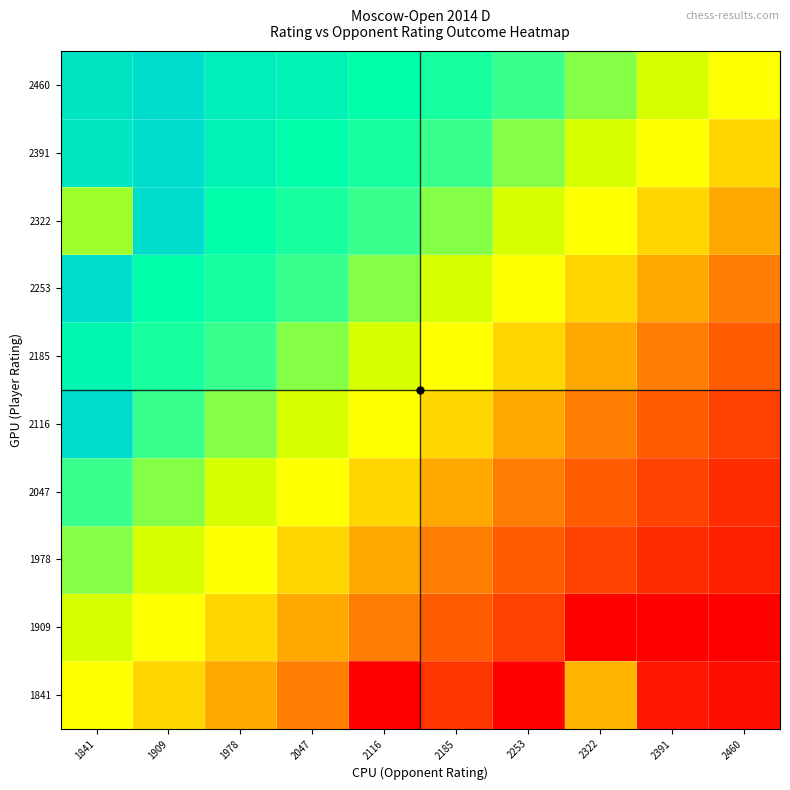

Reading left to right, what are all the values shown in this chart?

1841: 1841=0.5	1909=0.4	1978=0.3	2047=0.2	2116=0.0	2185=0.1	2253=0.0	2322=0.3	2391=0.0	2460=0.0
1909: 1841=0.6	1909=0.5	1978=0.4	2047=0.3	2116=0.2	2185=0.2	2253=0.1	2322=0.0	2391=0.0	2460=0.0
1978: 1841=0.7	1909=0.6	1978=0.5	2047=0.4	2116=0.3	2185=0.2	2253=0.2	2322=0.1	2391=0.1	2460=0.1
2047: 1841=0.8	1909=0.7	1978=0.6	2047=0.5	2116=0.4	2185=0.3	2253=0.2	2322=0.2	2391=0.1	2460=0.1
2116: 1841=1.0	1909=0.8	1978=0.7	2047=0.6	2116=0.5	2185=0.4	2253=0.3	2322=0.2	2391=0.2	2460=0.1
2185: 1841=0.9	1909=0.8	1978=0.8	2047=0.7	2116=0.6	2185=0.5	2253=0.4	2322=0.3	2391=0.2	2460=0.2
2253: 1841=1.0	1909=0.9	1978=0.8	2047=0.8	2116=0.7	2185=0.6	2253=0.5	2322=0.4	2391=0.3	2460=0.2
2322: 1841=0.7	1909=1.0	1978=0.9	2047=0.8	2116=0.8	2185=0.7	2253=0.6	2322=0.5	2391=0.4	2460=0.3
2391: 1841=1.0	1909=1.0	1978=0.9	2047=0.9	2116=0.8	2185=0.8	2253=0.7	2322=0.6	2391=0.5	2460=0.4
2460: 1841=1.0	1909=1.0	1978=0.9	2047=0.9	2116=0.9	2185=0.8	2253=0.8	2322=0.7	2391=0.6	2460=0.5